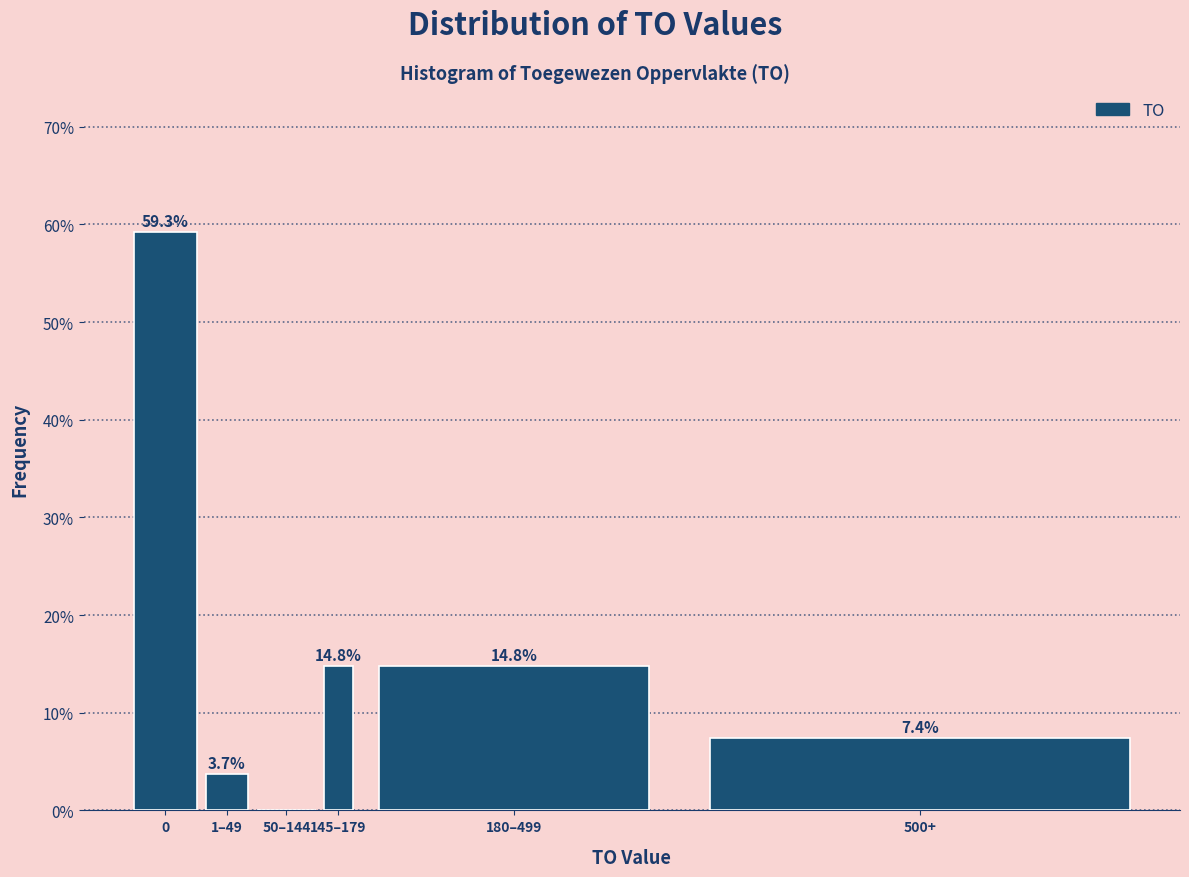

Reading left to right, transcribe all the data shown in this chart.

0=59.3	1–49=3.7	50–144=0.0	145–179=14.8	180–499=14.8	500+=7.4